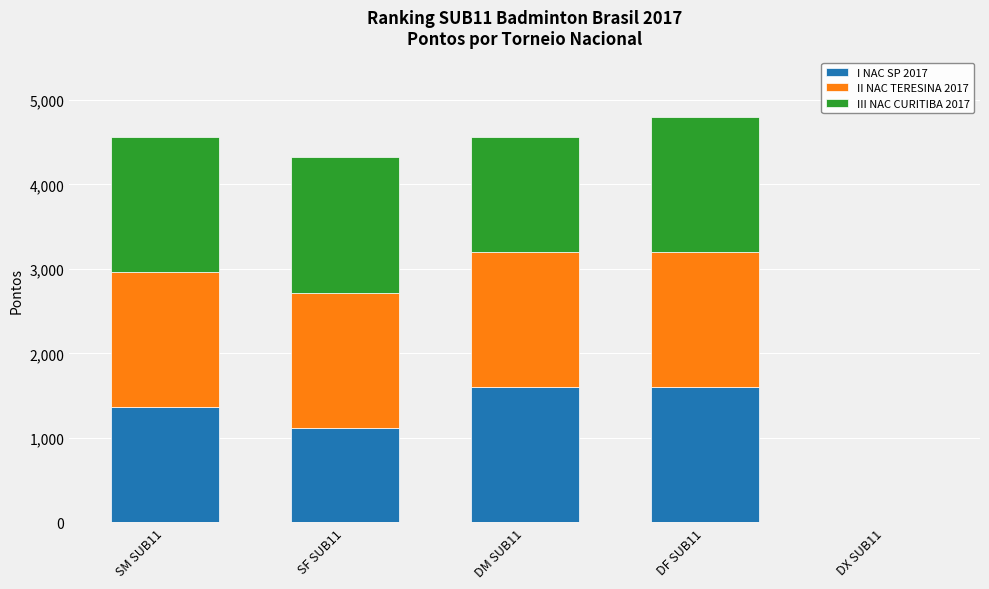

At which label is I NAC SP 2017 closest to 800?

SF SUB11